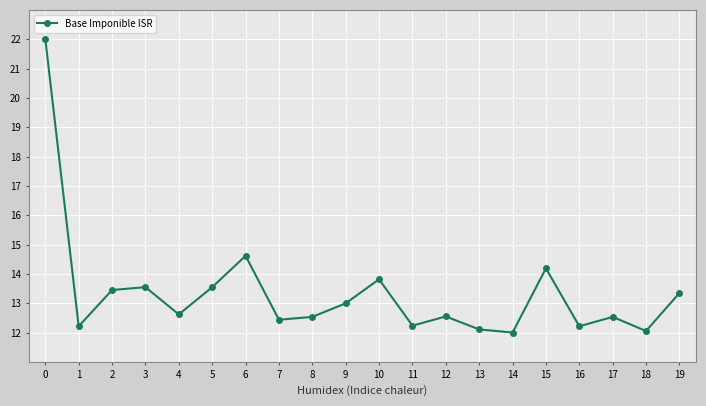

What is the value of the 1st point from the left?

22.0